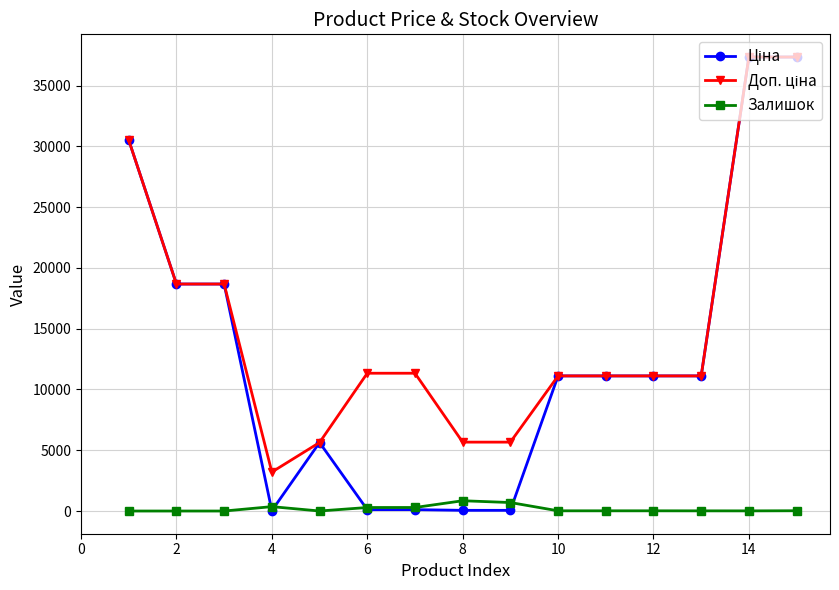

At how many categories does at least one series exceed 6882?

11